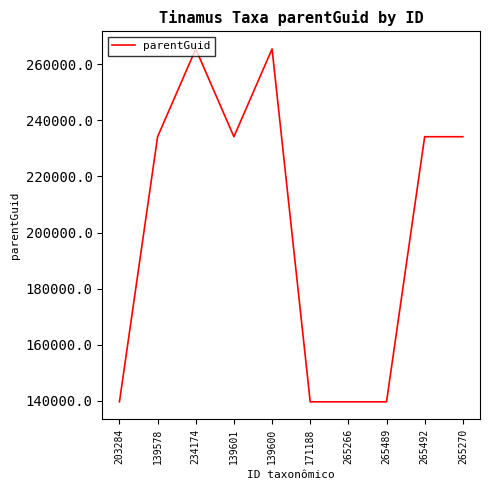

Approximately how many times larger is the value at 265270 compared to 265489?

1.7